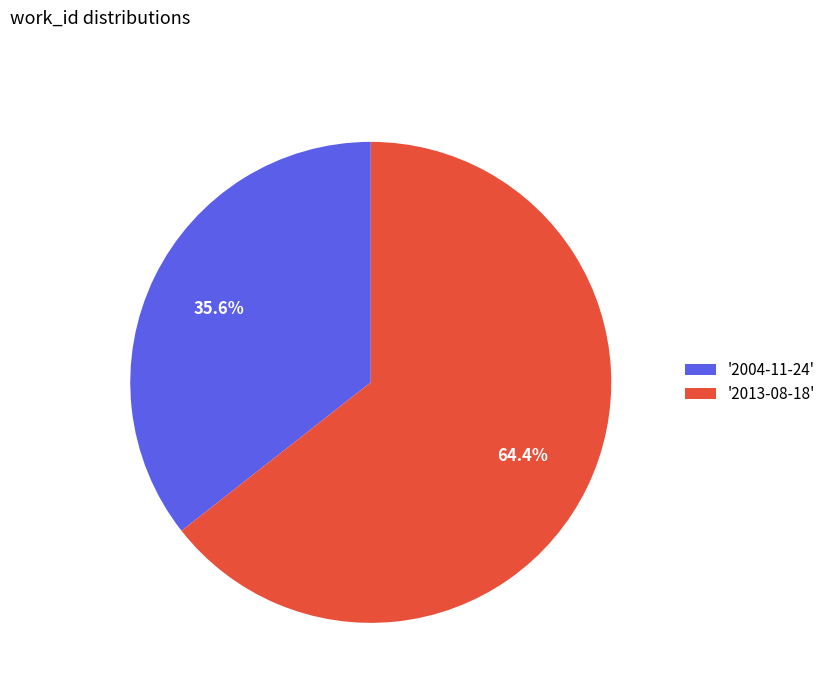

Rank the categories by value from highest to lowest.

'2013-08-18', '2004-11-24'